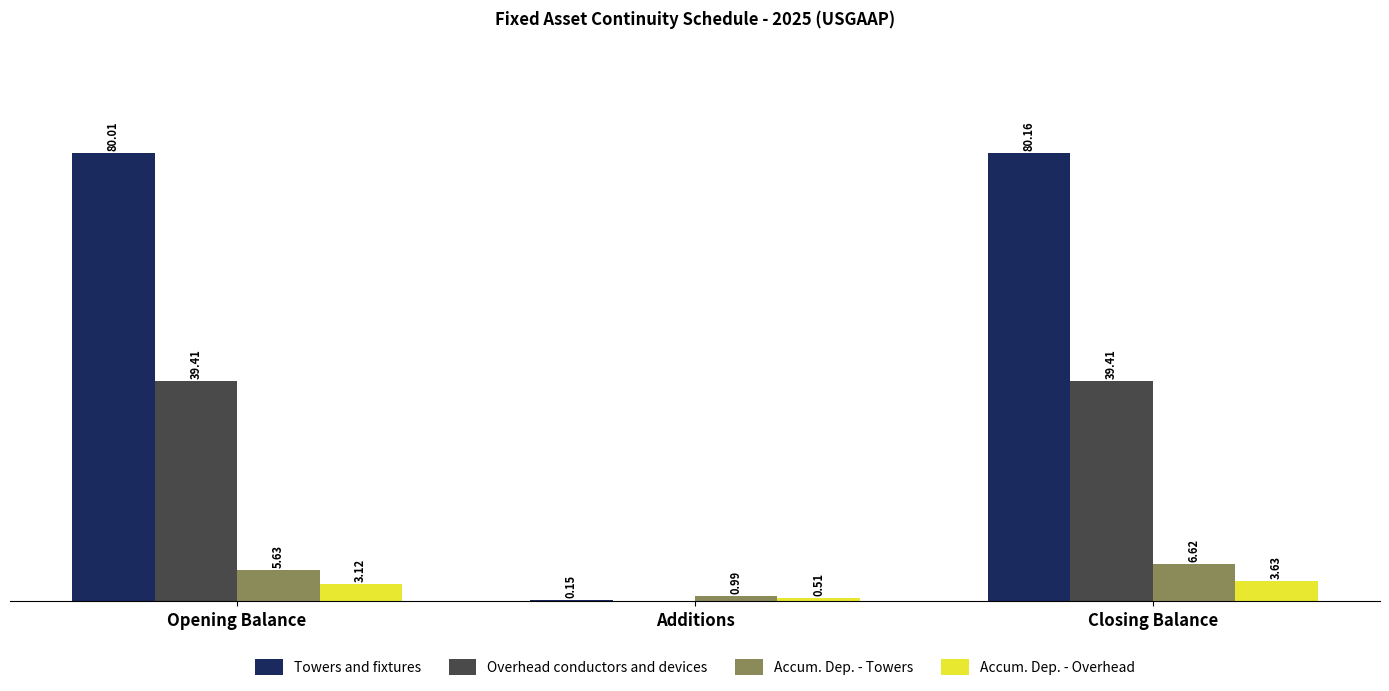

Which series changed the most between Opening Balance and Additions?

Towers and fixtures